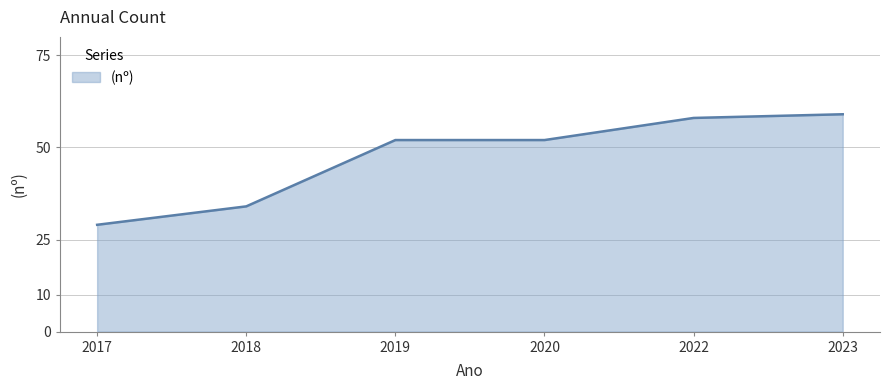

The value at 2017 is 29. True or false?

True